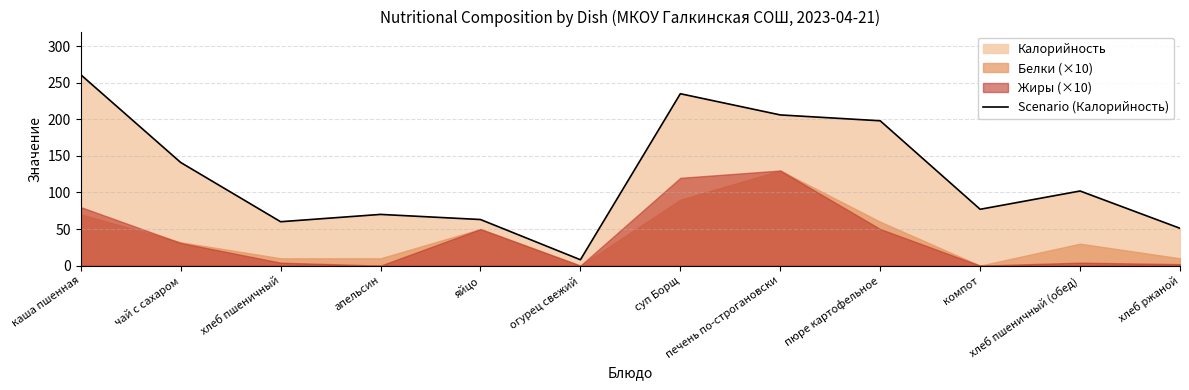

What is the label of the 2nd point from the right?

хлеб пшеничный (обед)